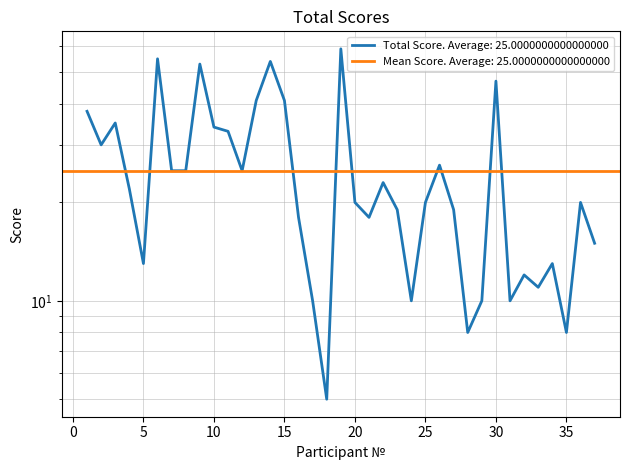

Between 36 and 30, which is larger?

30